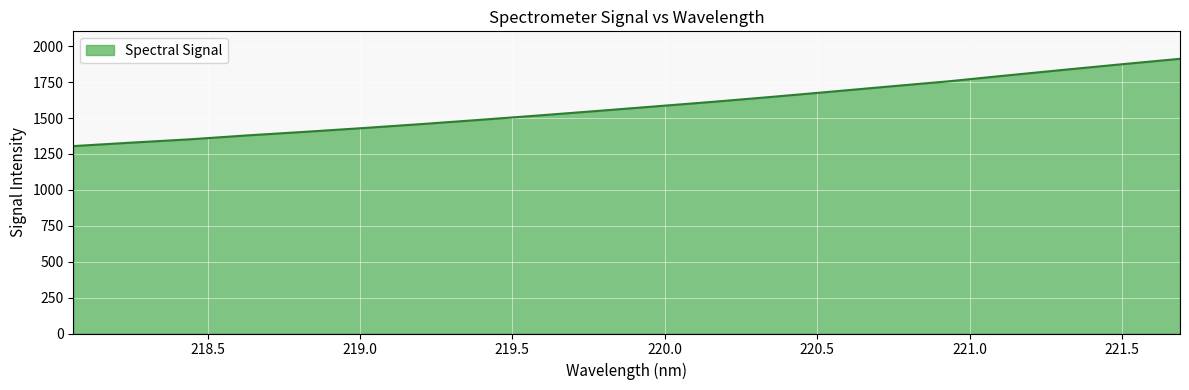

True or false: there are more than 1 points higher than both neighbors.

False